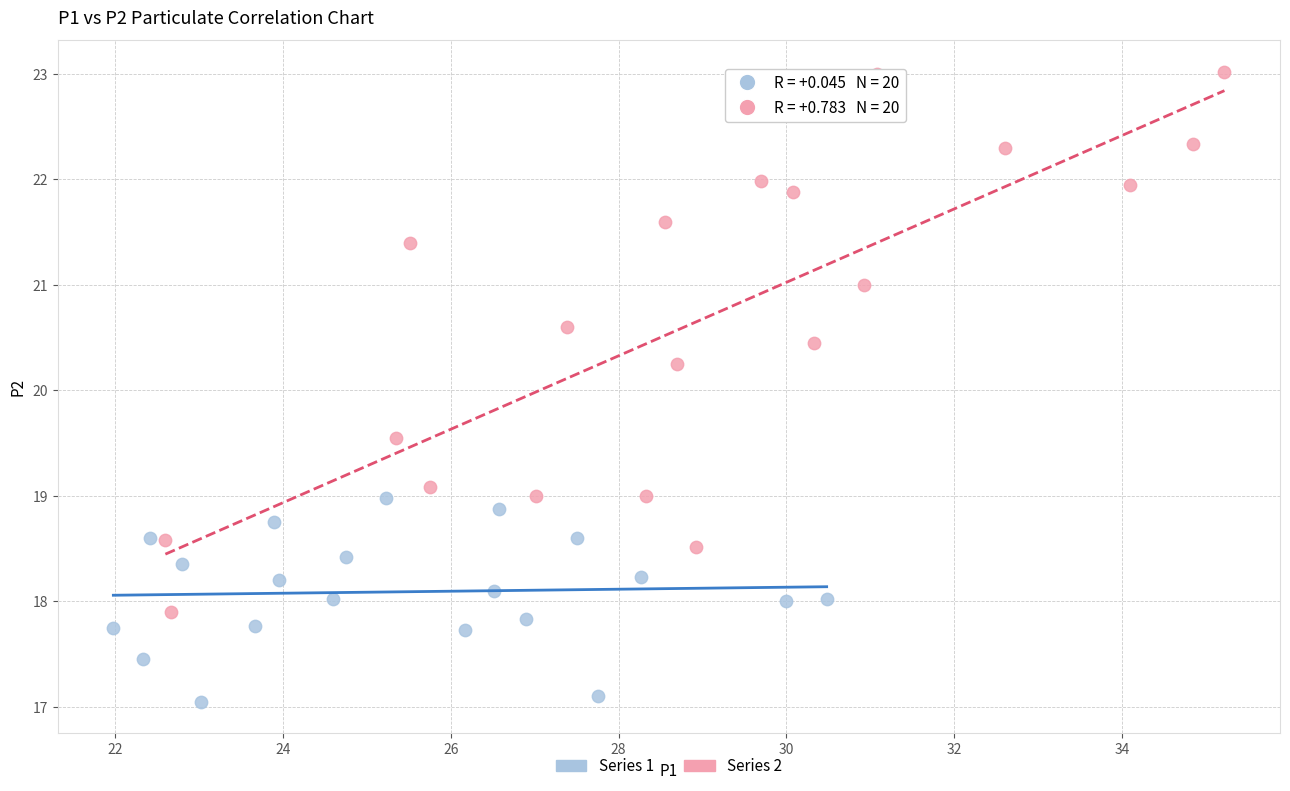

Which series reaches the minimum Y coordinate?

Series 1